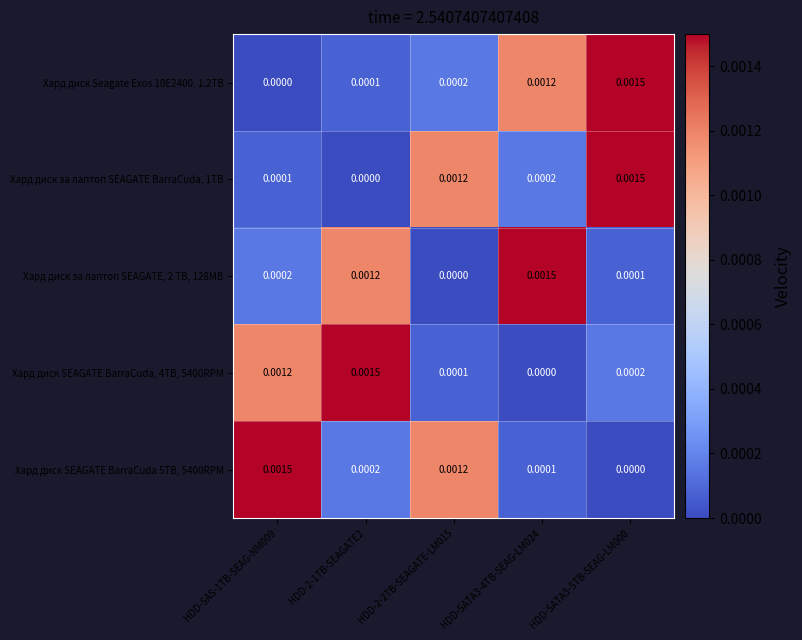

Count the number of data series in this chart.

5